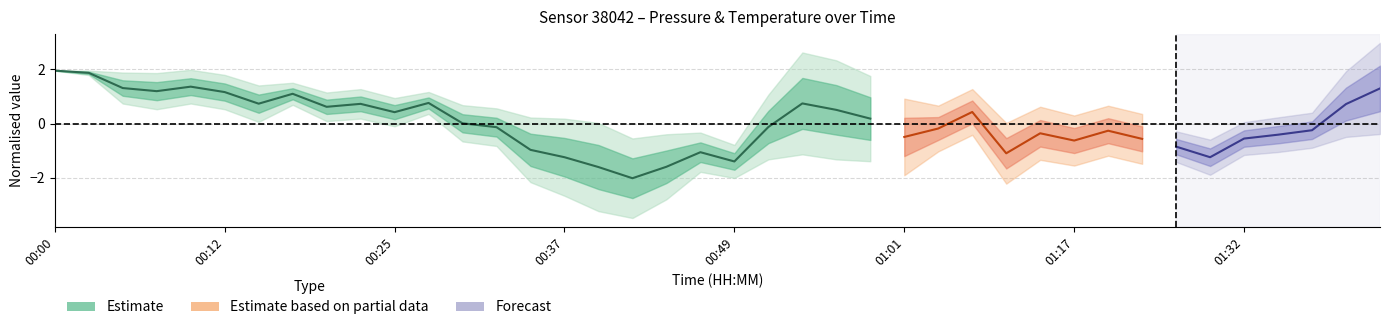

How many values are below zero?

9